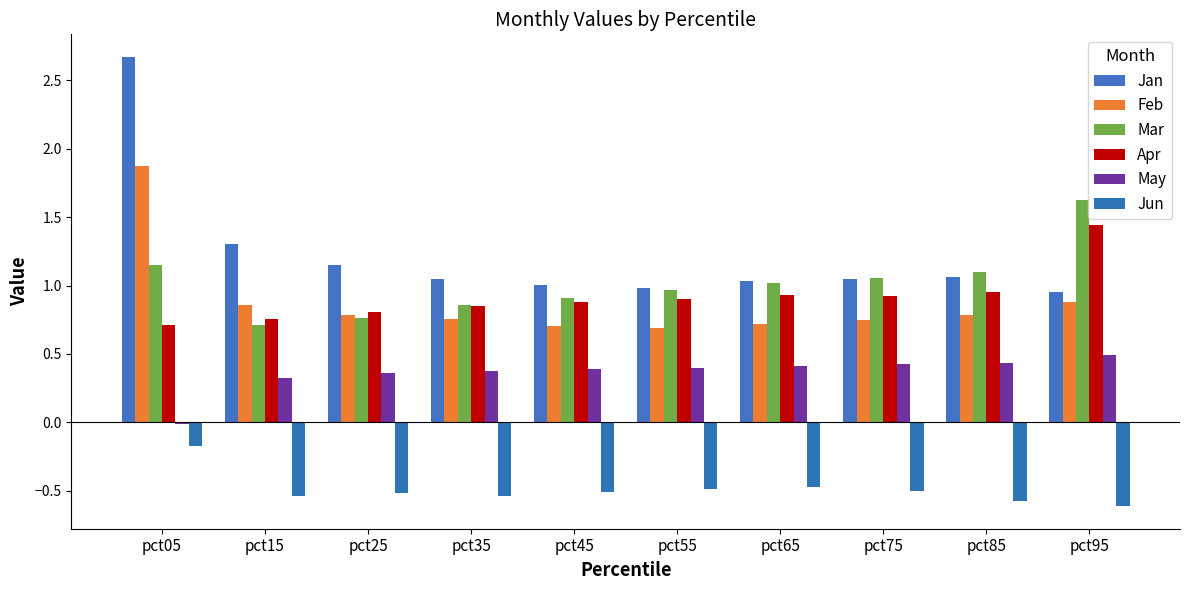

How many values in the May series are below 0?

1